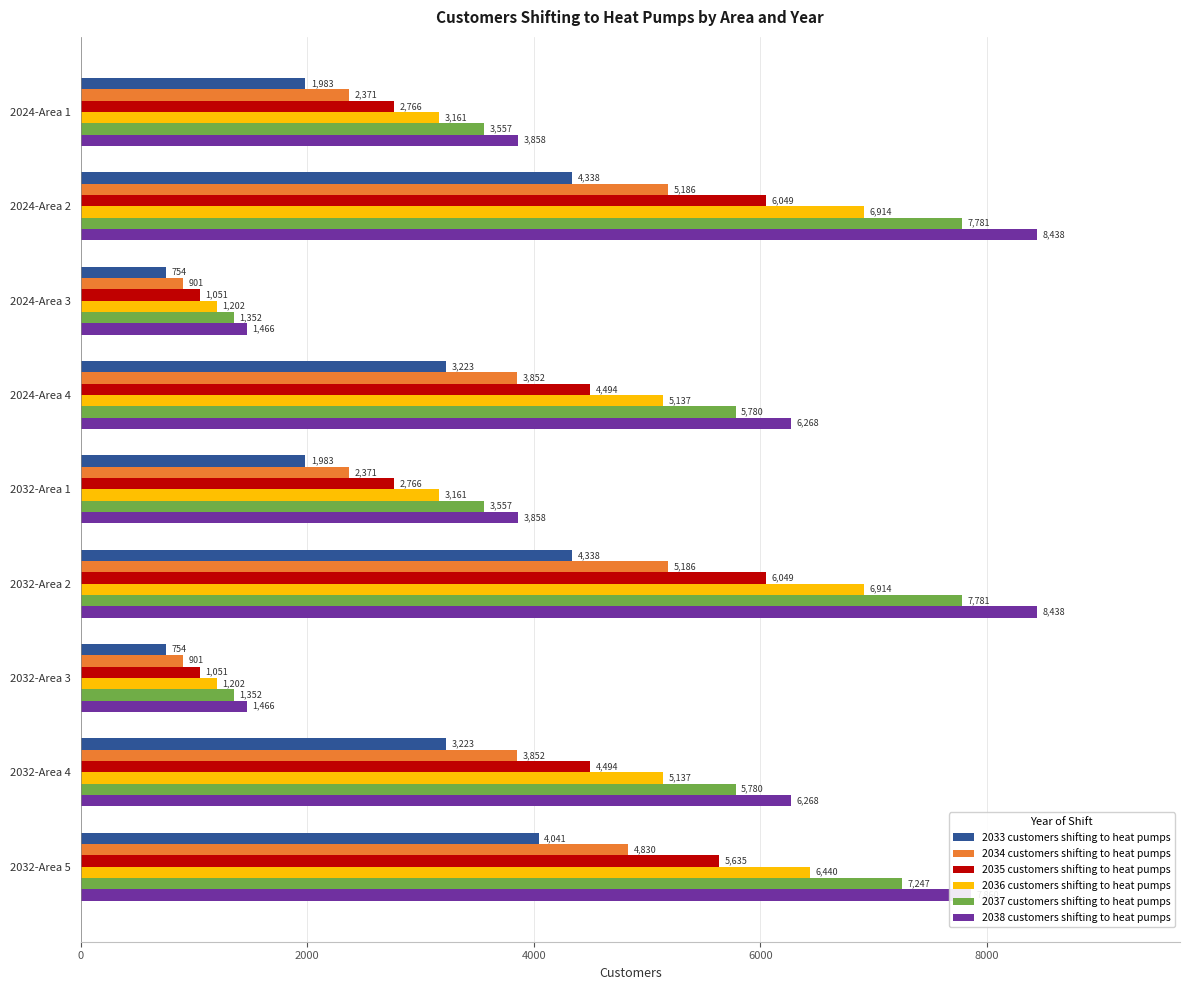

The value of 2034 customers shifting to heat pumps at 2024-Area 2 is 5186. True or false?

True